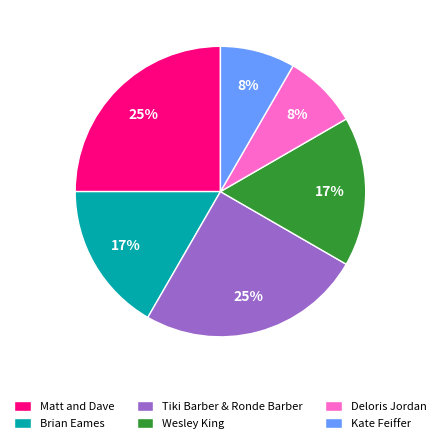

What is the ratio of the value at Kate Feiffer to the value at Brian Eames?

0.5